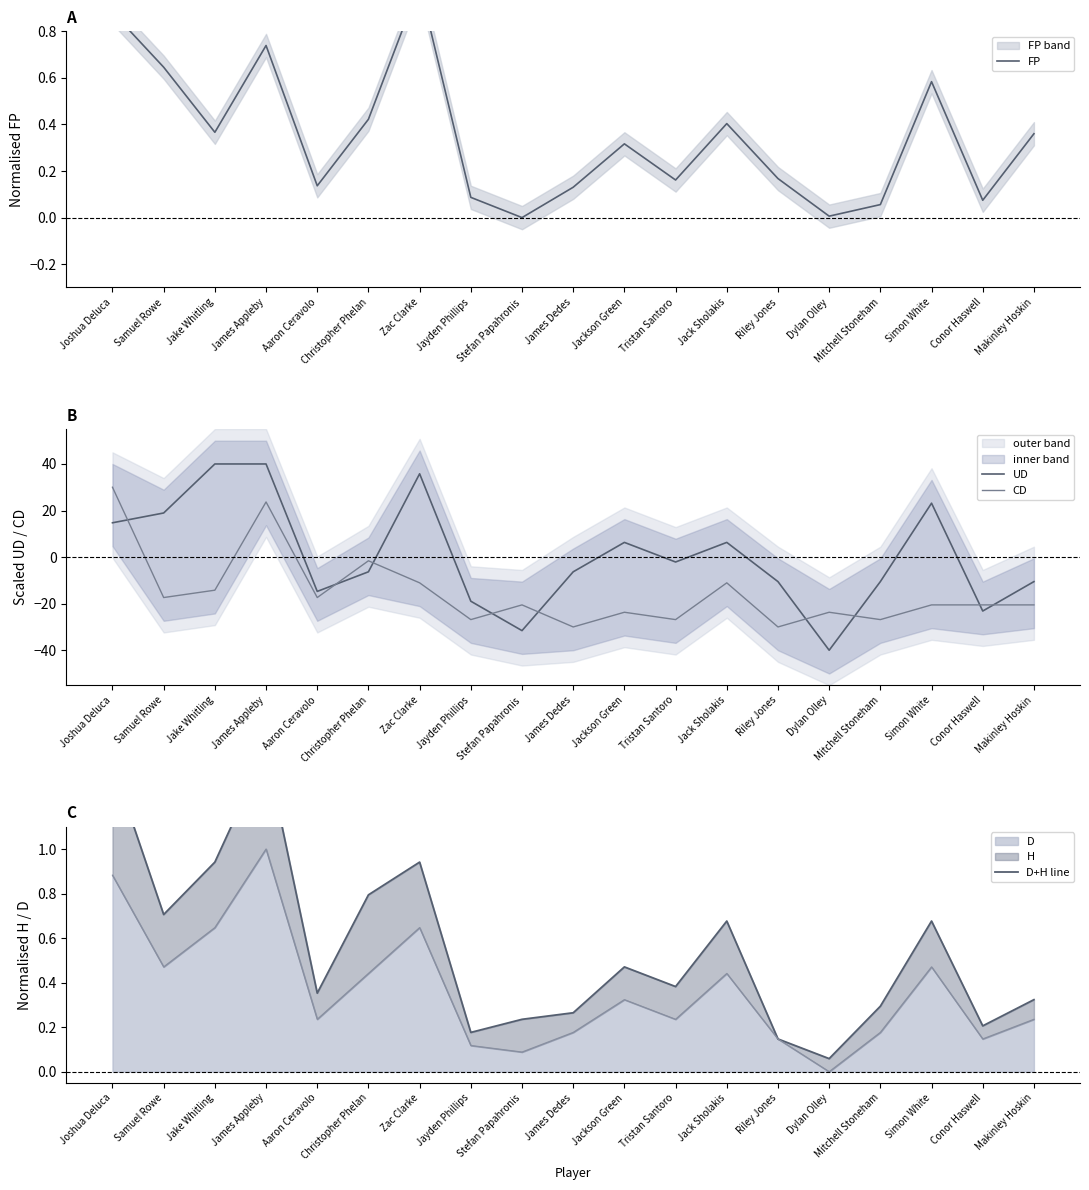

Reading left to right, what are all the values shown in this chart?

FP: Joshua Deluca=0.9	Samuel Rowe=0.6	Jake Whitling=0.4	James Appleby=0.7	Aaron Ceravolo=0.1	Christopher Phelan=0.4	Zac Clarke=1.0	Jayden Phillips=0.1	Stefan Papahronis=0.0	James Dedes=0.1	Jackson Green=0.3	Tristan Santoro=0.2	Jack Sholakis=0.4	Riley Jones=0.2	Dylan Olley=0.0	Mitchell Stoneham=0.1	Simon White=0.6	Conor Haswell=0.1	Makinley Hoskin=0.4
UD: Joshua Deluca=14.7	Samuel Rowe=18.9	Jake Whitling=40.0	James Appleby=40.0	Aaron Ceravolo=-14.7	Christopher Phelan=-6.3	Zac Clarke=35.8	Jayden Phillips=-18.9	Stefan Papahronis=-31.6	James Dedes=-6.3	Jackson Green=6.3	Tristan Santoro=-2.1	Jack Sholakis=6.3	Riley Jones=-10.5	Dylan Olley=-40.0	Mitchell Stoneham=-10.5	Simon White=23.2	Conor Haswell=-23.2	Makinley Hoskin=-10.5
CD: Joshua Deluca=30.0	Samuel Rowe=-17.4	Jake Whitling=-14.2	James Appleby=23.7	Aaron Ceravolo=-17.4	Christopher Phelan=-1.6	Zac Clarke=-11.1	Jayden Phillips=-26.8	Stefan Papahronis=-20.5	James Dedes=-30.0	Jackson Green=-23.7	Tristan Santoro=-26.8	Jack Sholakis=-11.1	Riley Jones=-30.0	Dylan Olley=-23.7	Mitchell Stoneham=-26.8	Simon White=-20.5	Conor Haswell=-20.5	Makinley Hoskin=-20.5
D+H line: Joshua Deluca=1.4	Samuel Rowe=0.7	Jake Whitling=0.9	James Appleby=1.4	Aaron Ceravolo=0.4	Christopher Phelan=0.8	Zac Clarke=0.9	Jayden Phillips=0.2	Stefan Papahronis=0.2	James Dedes=0.3	Jackson Green=0.5	Tristan Santoro=0.4	Jack Sholakis=0.7	Riley Jones=0.1	Dylan Olley=0.1	Mitchell Stoneham=0.3	Simon White=0.7	Conor Haswell=0.2	Makinley Hoskin=0.3